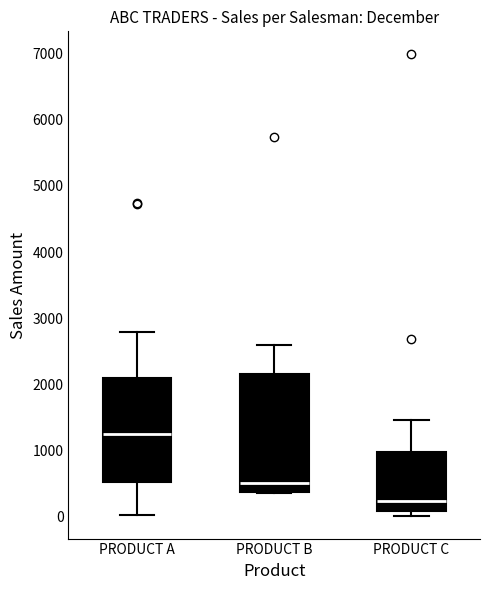

Which box has the lowest median line?

PRODUCT C